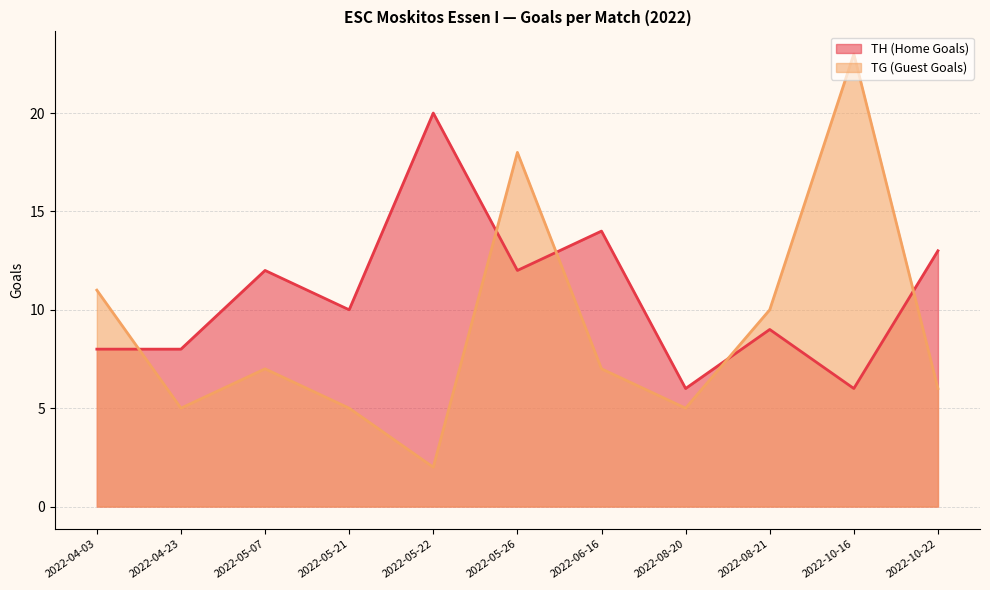

Where is the first local minimum for TG (Guest Goals)?

2022-04-23